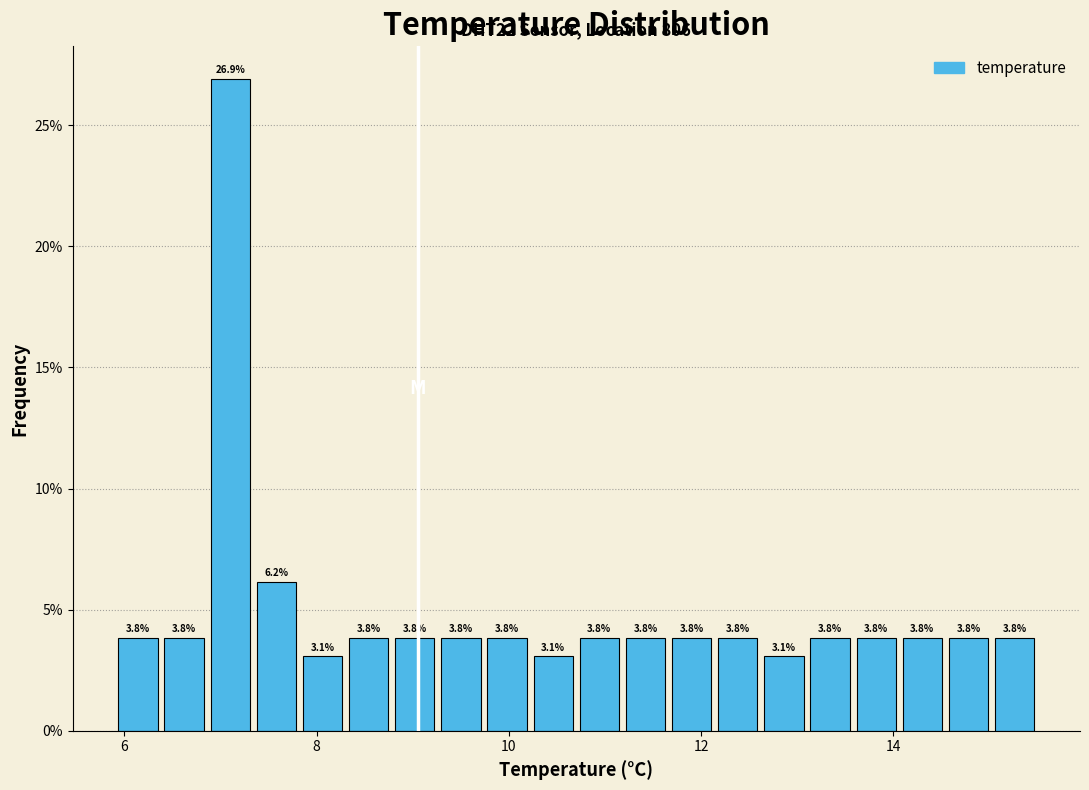

Around what value on the x-axis is the tallest bar? Give the approximate position of its centre, as read against the axis.

7.2